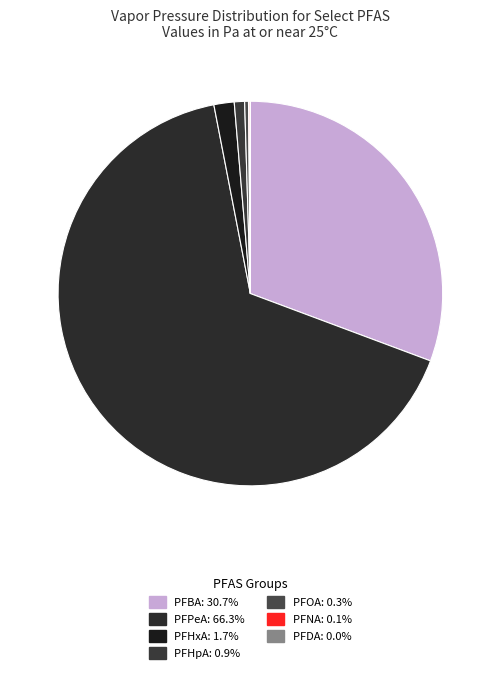

Rank the categories by value from lowest to highest.

PFDA, PFNA, PFOA, PFHpA, PFHxA, PFBA, PFPeA